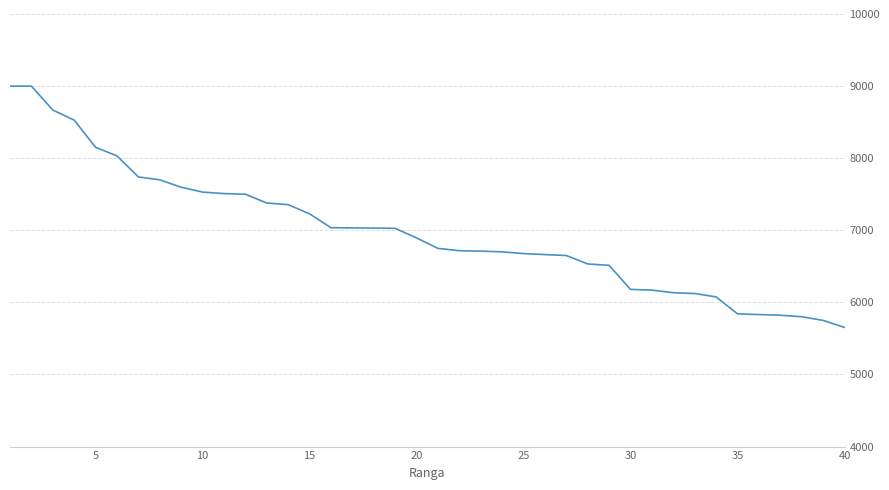

What is the average value?

6981